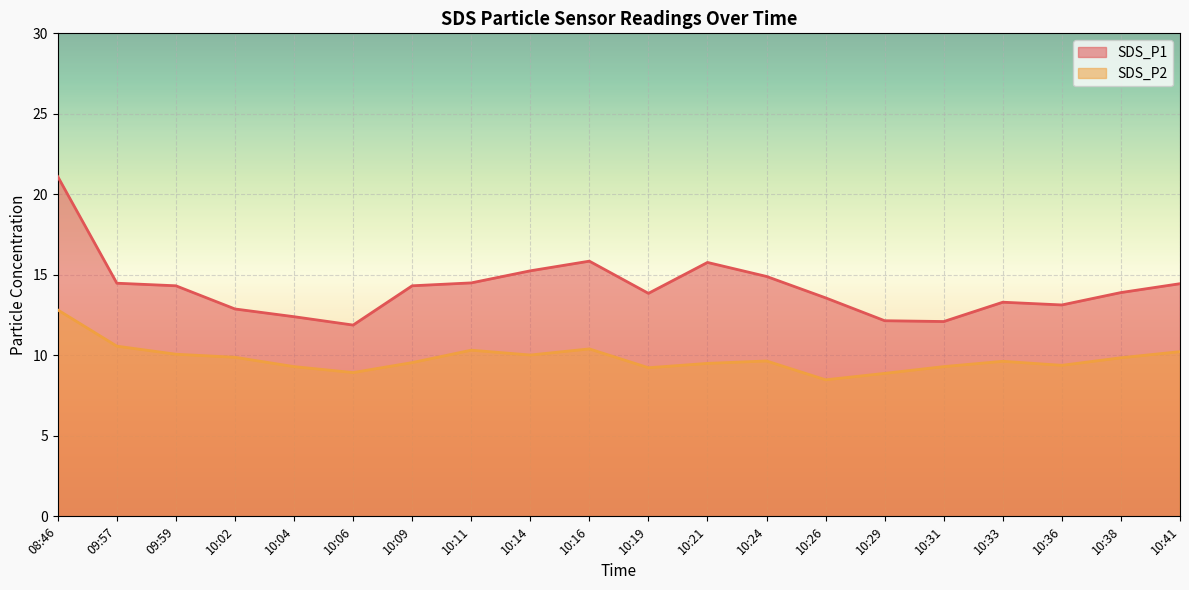

What is the label of the 5th point from the left?

10:04